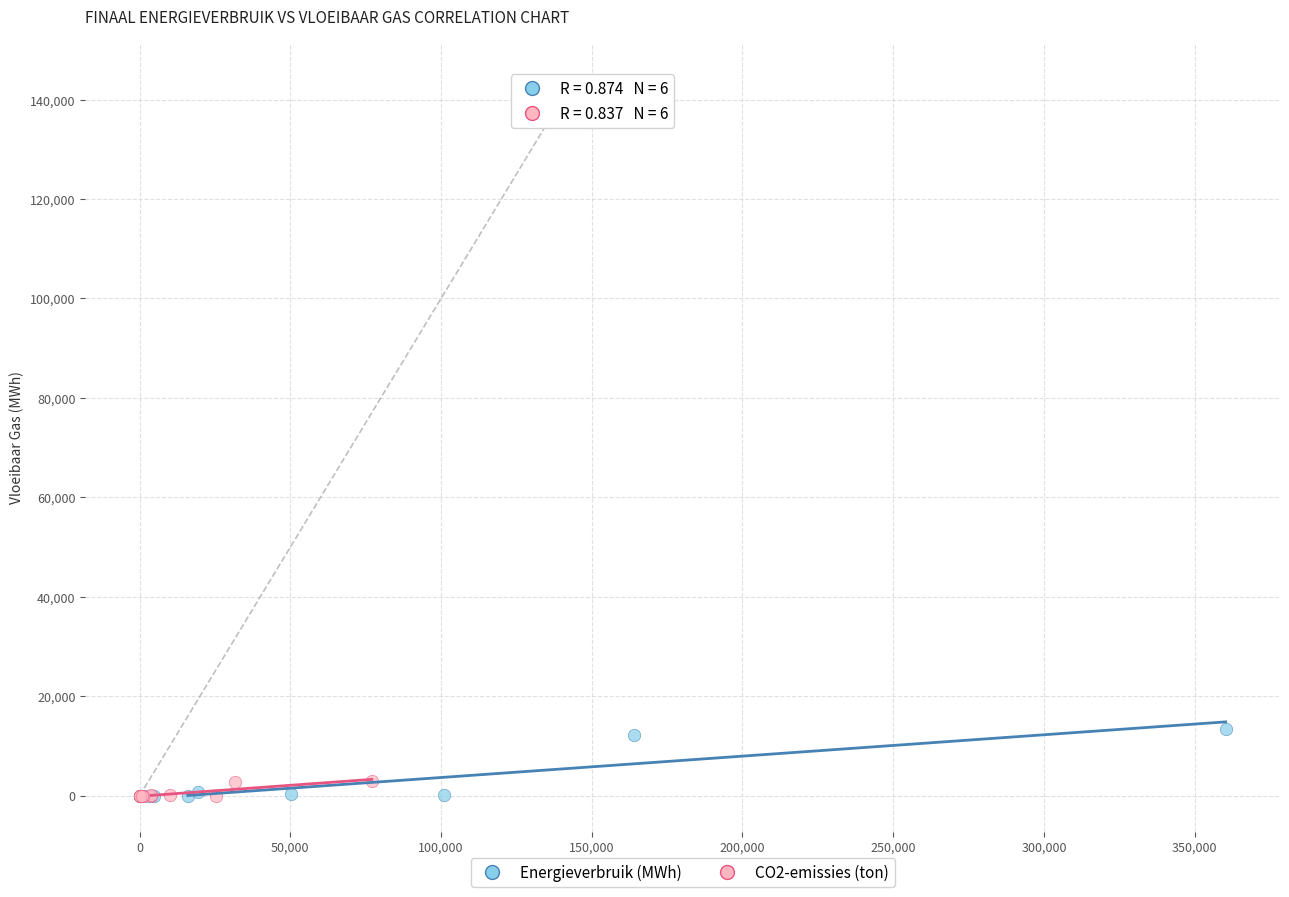

Which series has the largest Y range (max minus min)?

Energieverbruik (MWh)